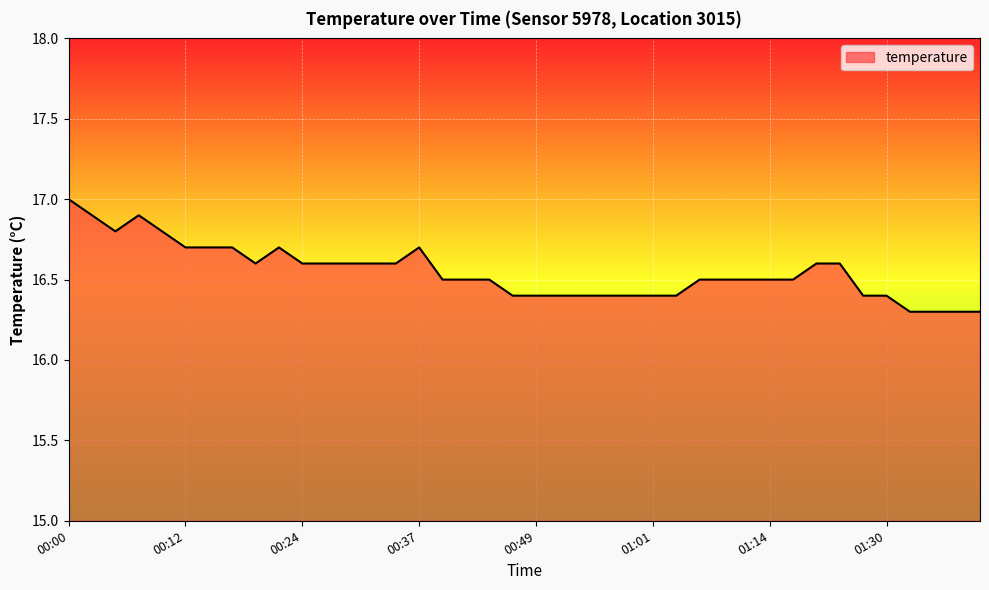

What is the smallest value displayed?

16.3